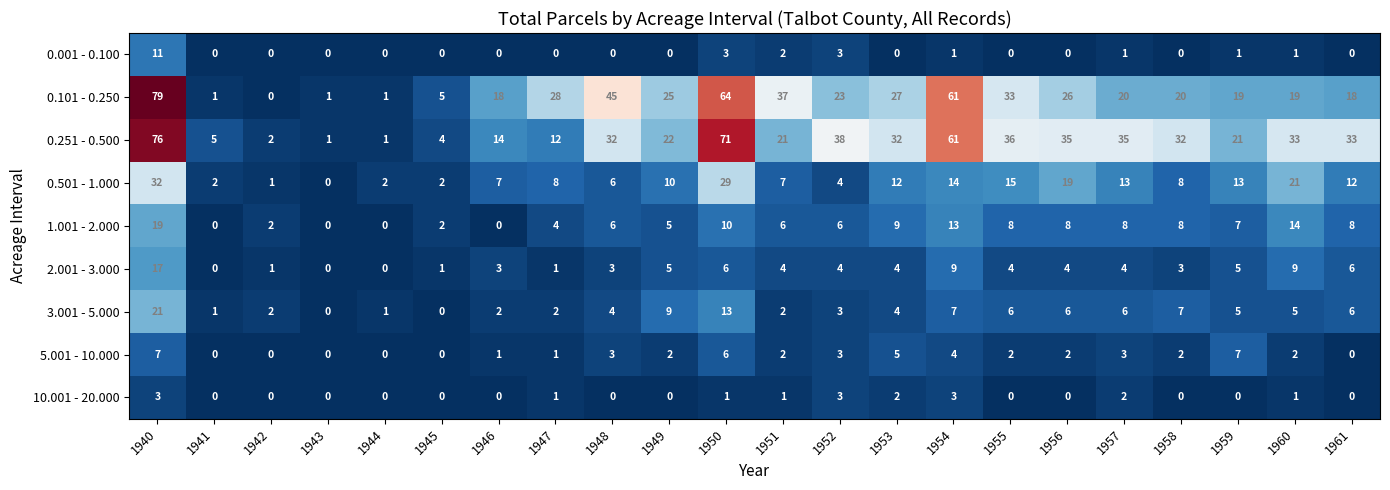

Which series has the largest total across all categories?

0.251 - 0.500